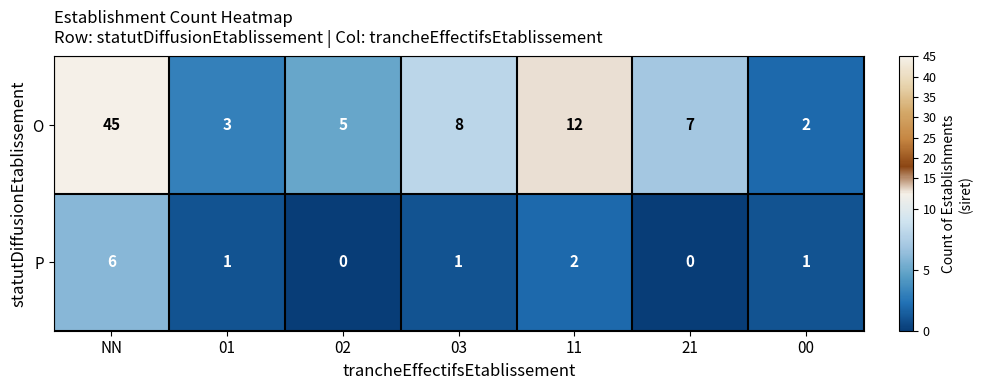

At how many categories does at least one series exceed 31?

1